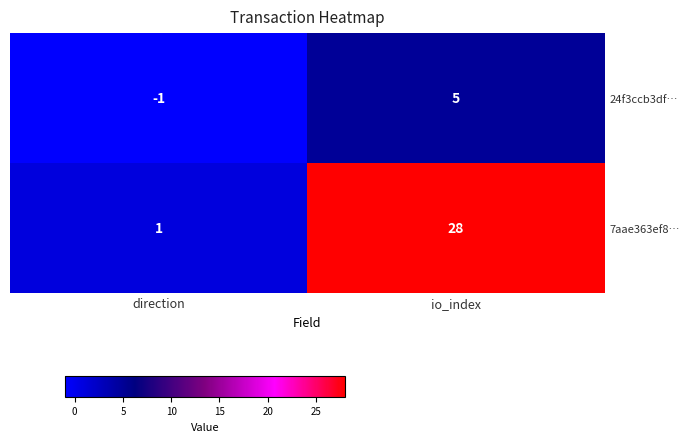

Reading right to left, extract all data points from this chart.

24f3ccb3df…: 5	-1
7aae363ef8…: 28	1